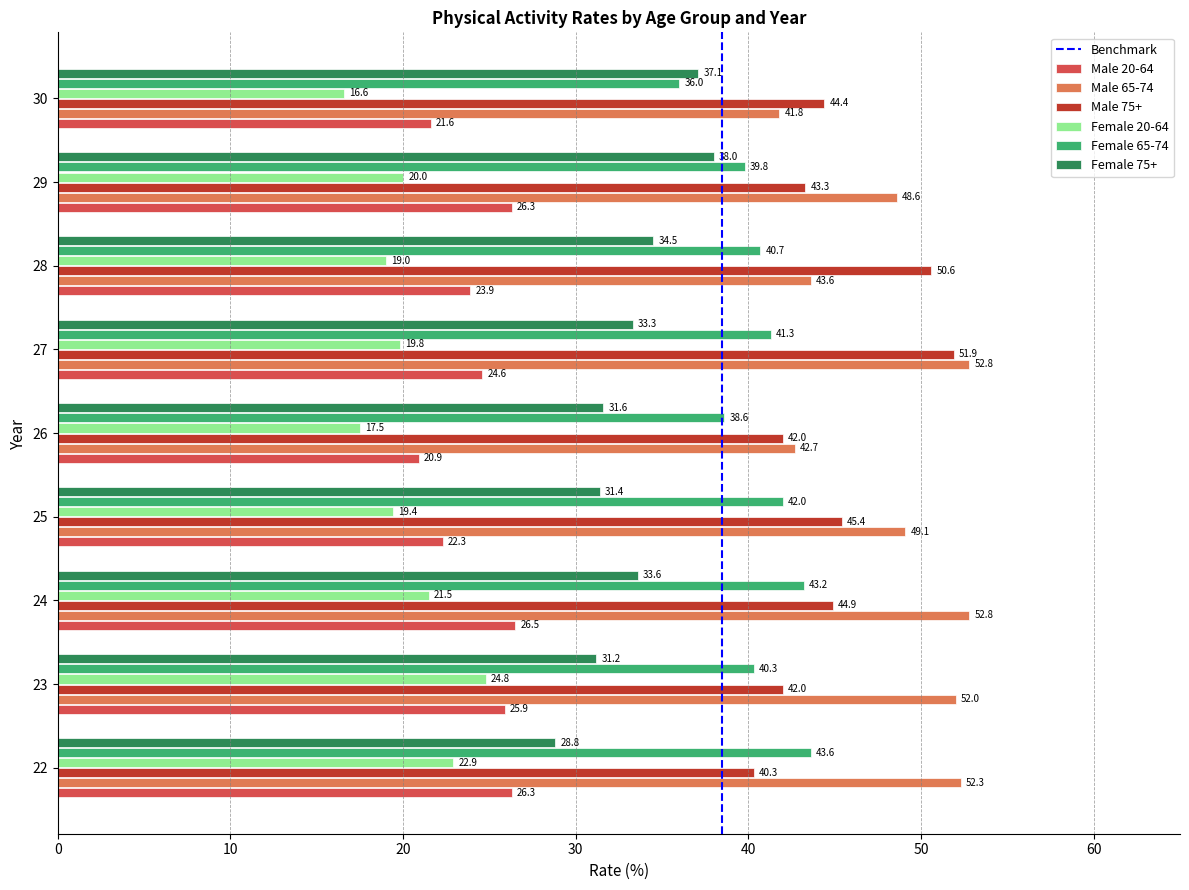

How many series are shown in this chart?

6